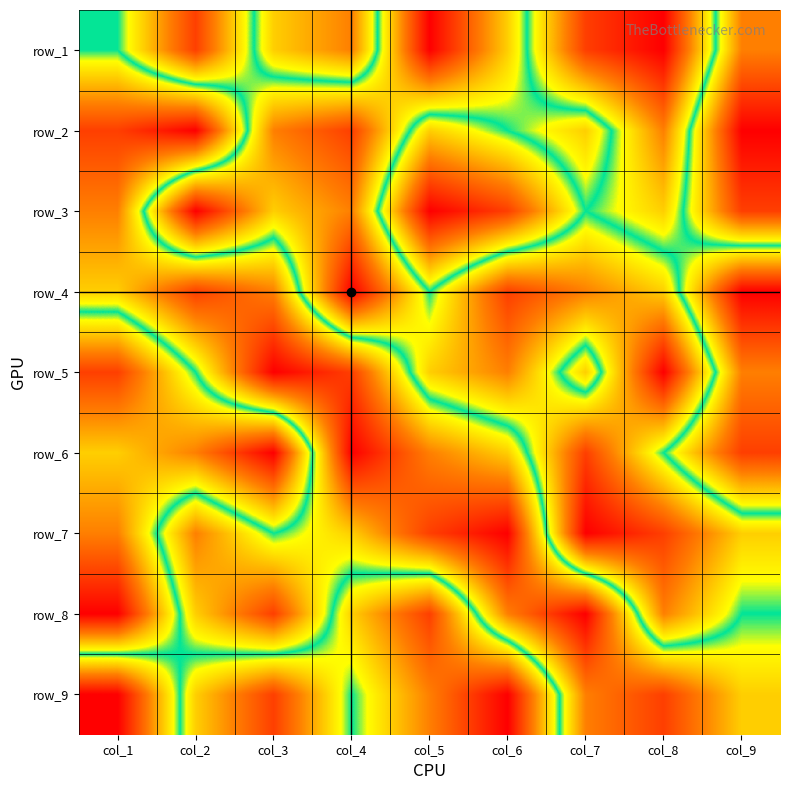

Count the row_3 values in the range 3 to 7.

5